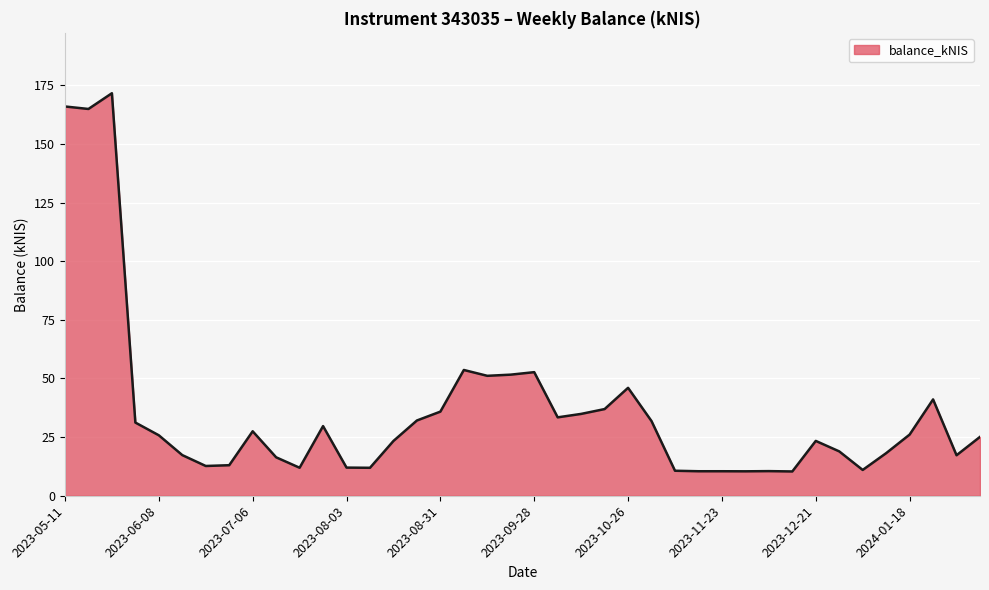

How many lines are shown in the chart?

1